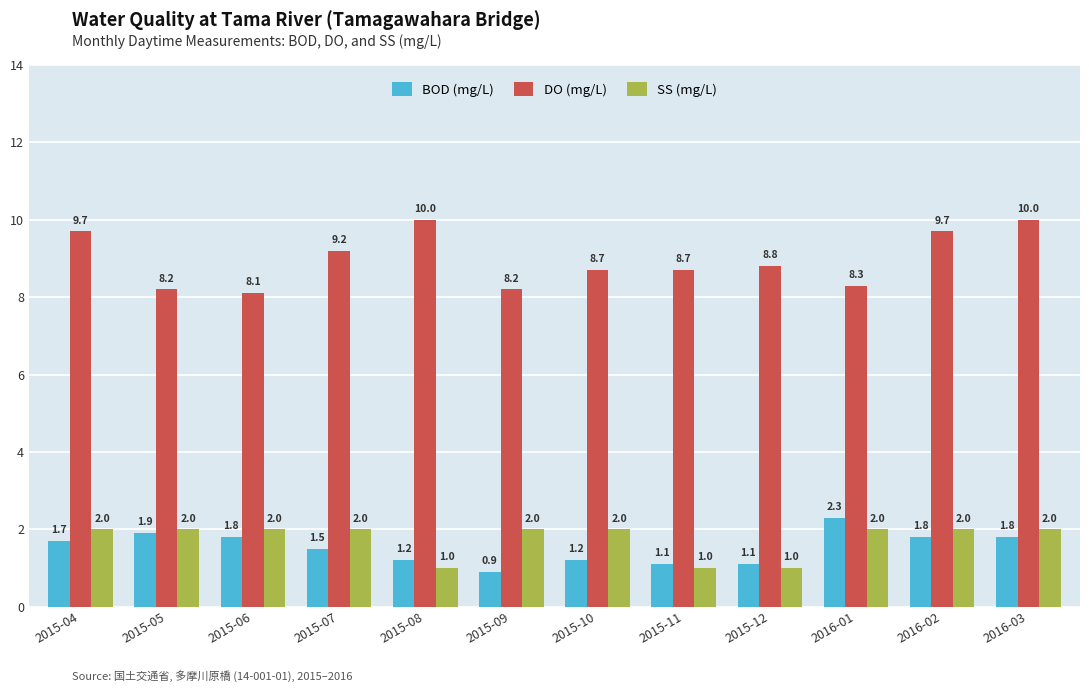

Reading right to left, transcribe all the data shown in this chart.

BOD (mg/L): 1.8	1.8	2.3	1.1	1.1	1.2	0.9	1.2	1.5	1.8	1.9	1.7
DO (mg/L): 10.0	9.7	8.3	8.8	8.7	8.7	8.2	10.0	9.2	8.1	8.2	9.7
SS (mg/L): 2.0	2.0	2.0	1.0	1.0	2.0	2.0	1.0	2.0	2.0	2.0	2.0